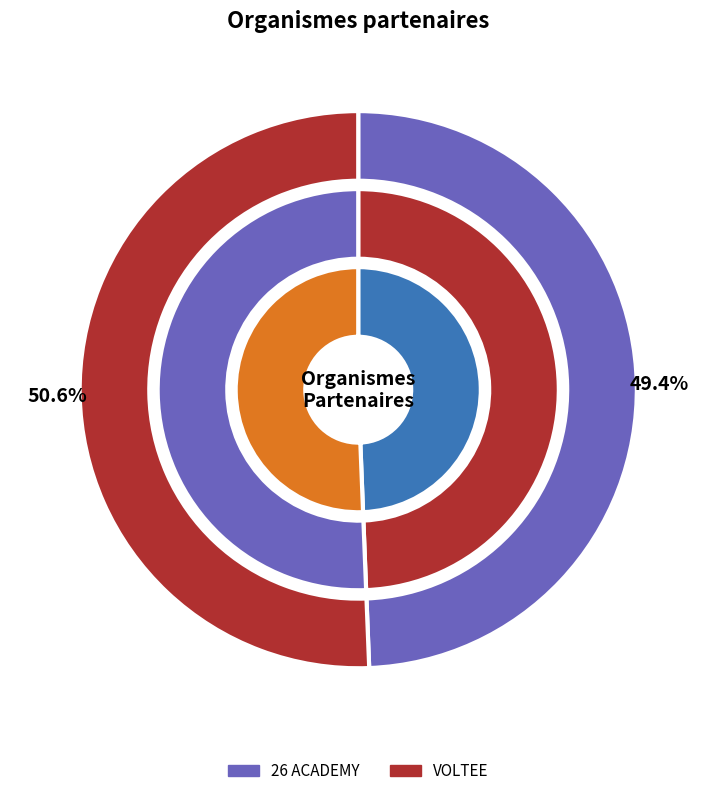

Rank the categories by value from lowest to highest.

26 ACADEMY, VOLTEE